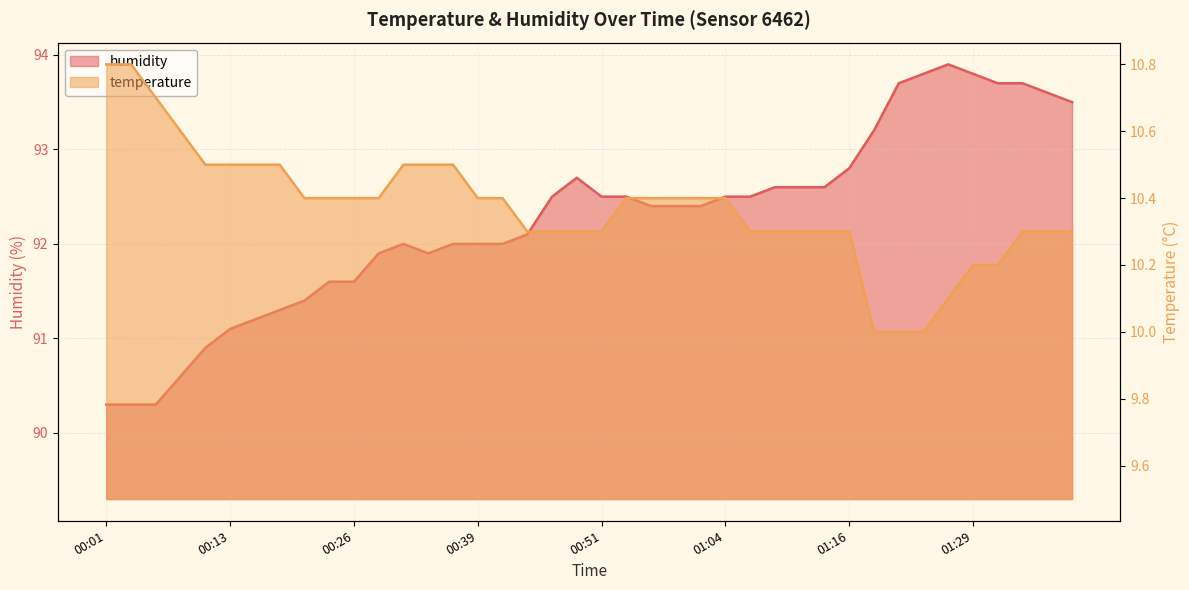

Reading left to right, transcribe all the data shown in this chart.

temperature: 00:01=10.8	00:03=10.8	00:06=10.7	00:08=10.6	00:11=10.5	00:13=10.5	00:16=10.5	00:18=10.5	00:21=10.4	00:24=10.4	00:26=10.4	00:29=10.4	00:31=10.5	00:34=10.5	00:36=10.5	00:39=10.4	00:41=10.4	00:44=10.3	00:47=10.3	00:49=10.3	00:51=10.3	00:54=10.4	00:56=10.4	00:59=10.4	01:01=10.4	01:04=10.4	01:06=10.3	01:09=10.3	01:11=10.3	01:14=10.3	01:16=10.3	01:19=10.0	01:21=10.0	01:24=10.0	01:26=10.1	01:29=10.2	01:31=10.2	01:34=10.3	01:36=10.3	01:39=10.3
humidity: 00:01=90.3	00:03=90.3	00:06=90.3	00:08=90.6	00:11=90.9	00:13=91.1	00:16=91.2	00:18=91.3	00:21=91.4	00:24=91.6	00:26=91.6	00:29=91.9	00:31=92.0	00:34=91.9	00:36=92.0	00:39=92.0	00:41=92.0	00:44=92.1	00:47=92.5	00:49=92.7	00:51=92.5	00:54=92.5	00:56=92.4	00:59=92.4	01:01=92.4	01:04=92.5	01:06=92.5	01:09=92.6	01:11=92.6	01:14=92.6	01:16=92.8	01:19=93.2	01:21=93.7	01:24=93.8	01:26=93.9	01:29=93.8	01:31=93.7	01:34=93.7	01:36=93.6	01:39=93.5